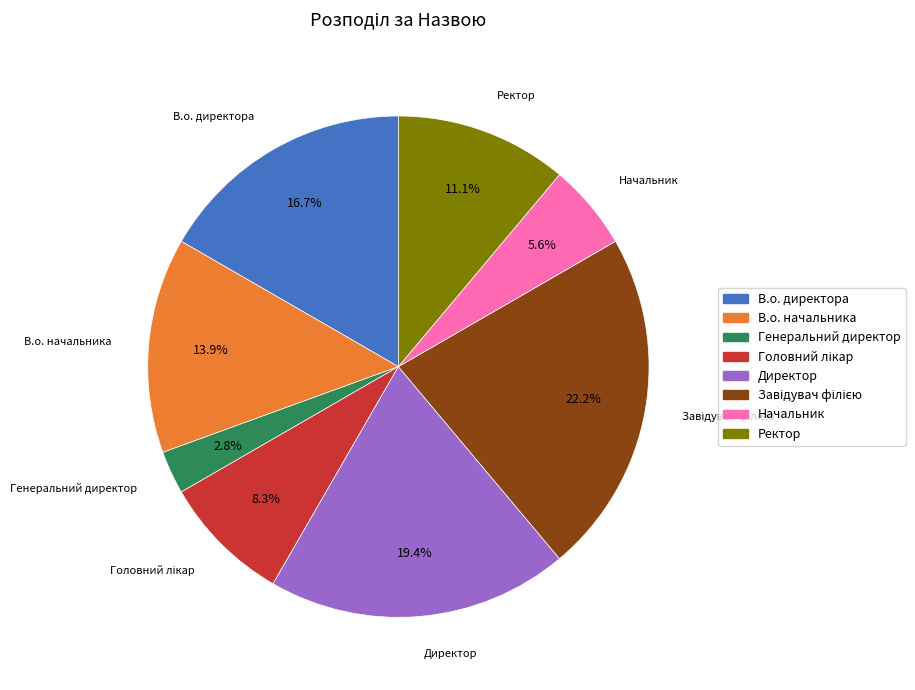

Is there a majority slice in this chart?

No